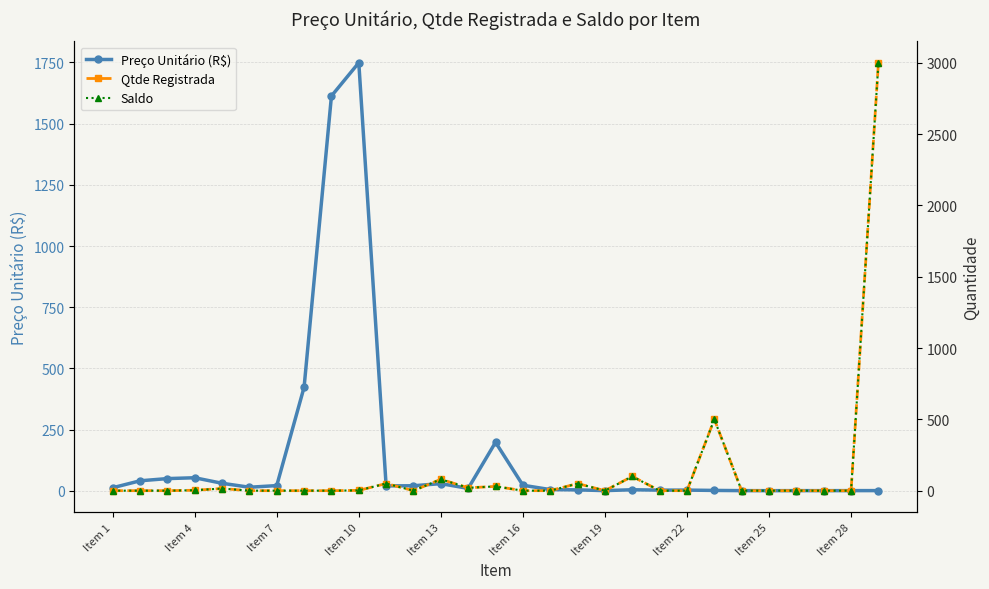

Does the chart display data point markers on the line(s)?

Yes